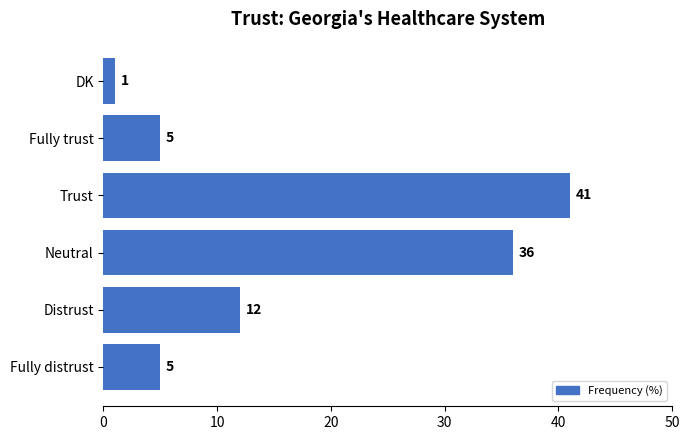

Is it true that the value at Trust is 69?

False